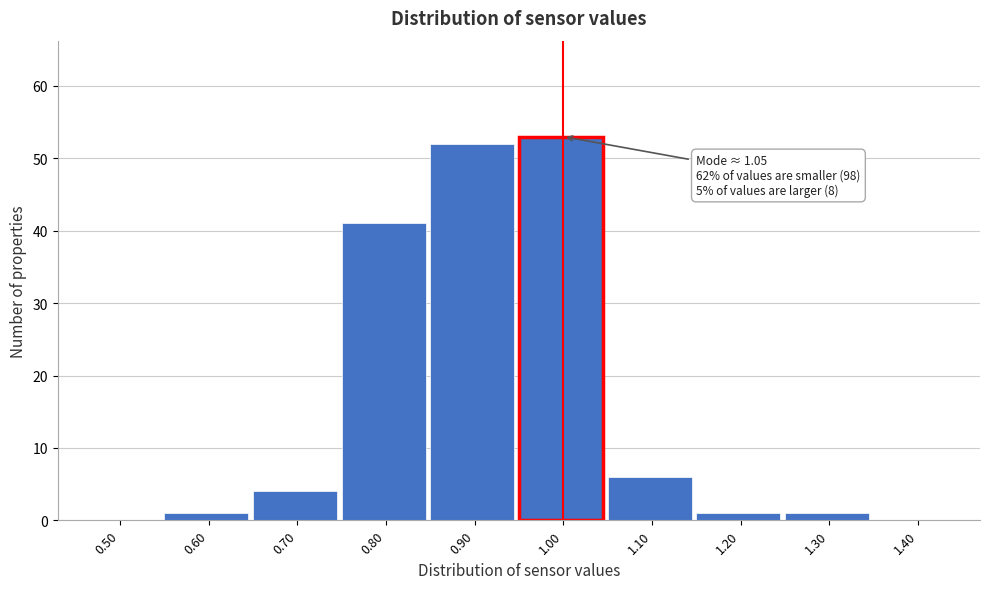

Reading left to right, transcribe all the data shown in this chart.

0.50=0	0.60=1	0.70=4	0.80=41	0.90=52	1.00=53	1.10=6	1.20=1	1.30=1	1.40=0